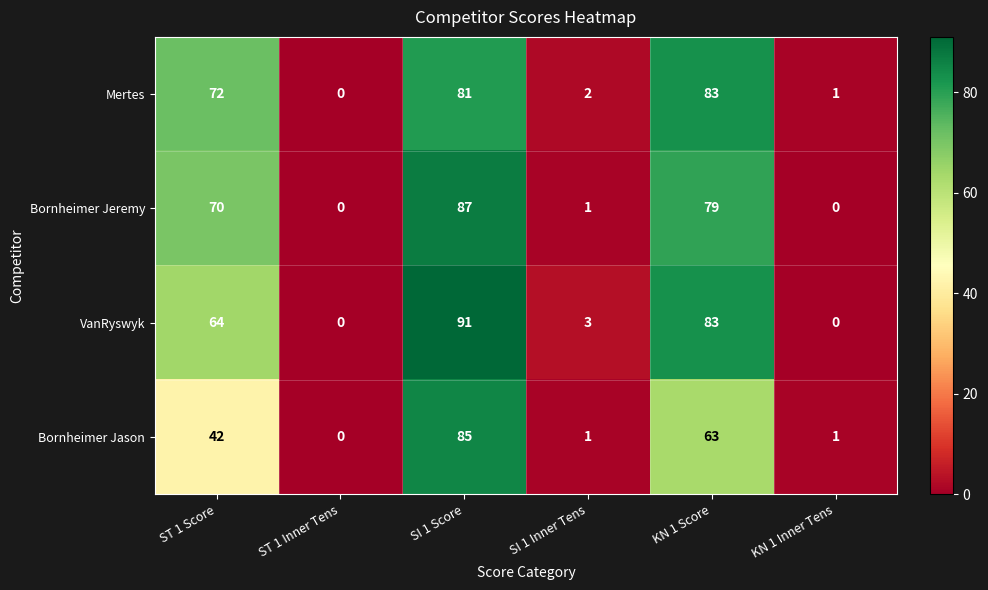

What is the difference between the maximum and minimum values in the Bornheimer Jeremy series?

87